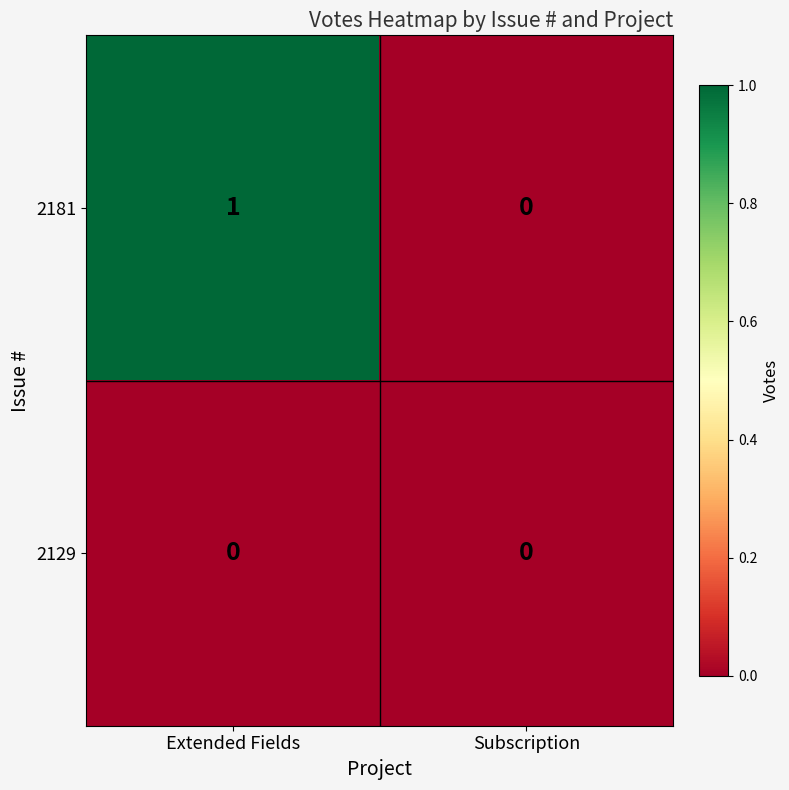

At which category is the sum across all series the highest?

Extended Fields